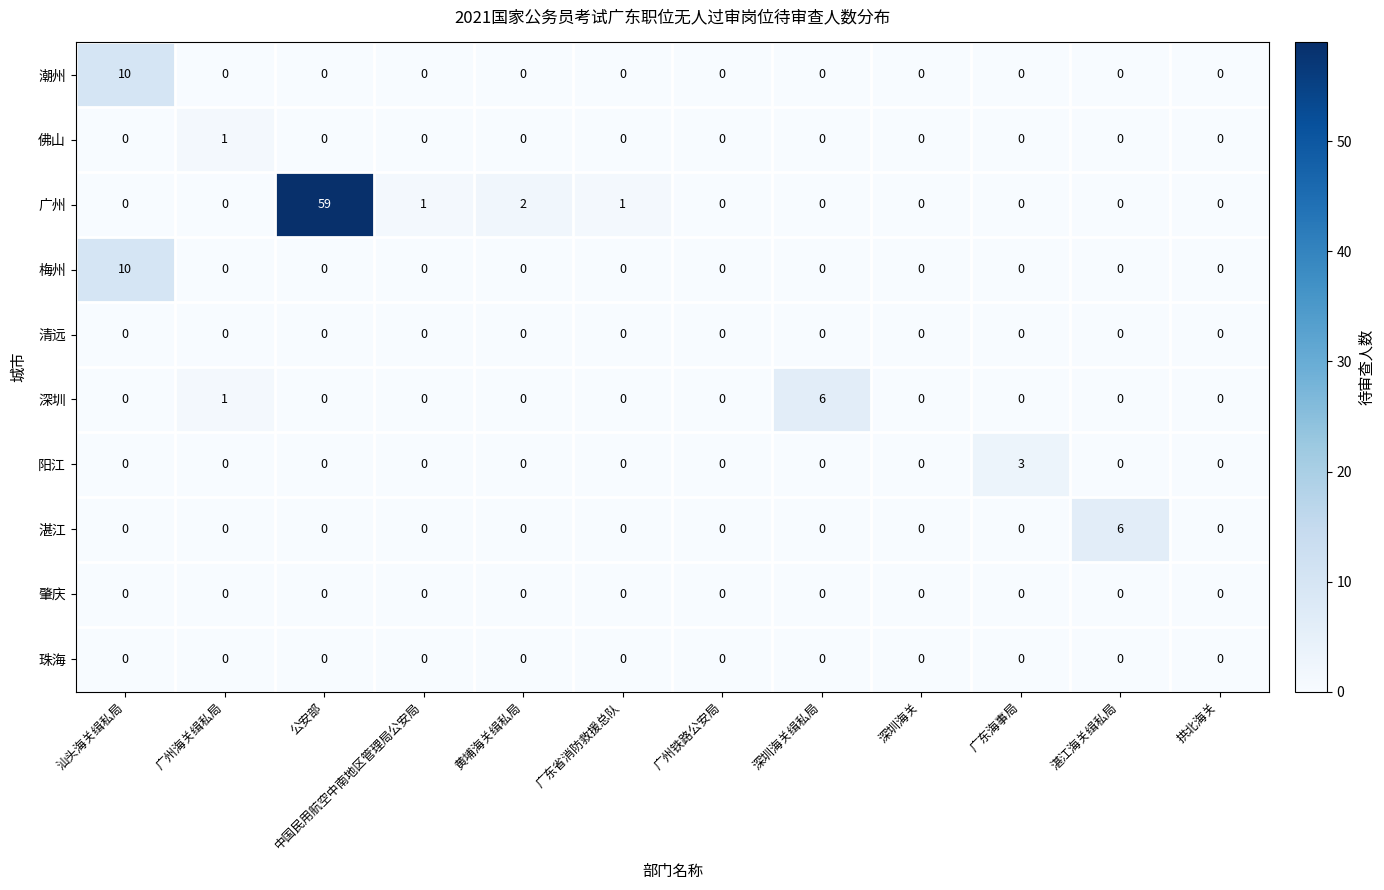

Which series changed the most between 广州铁路公安局 and 广东海事局?

阳江